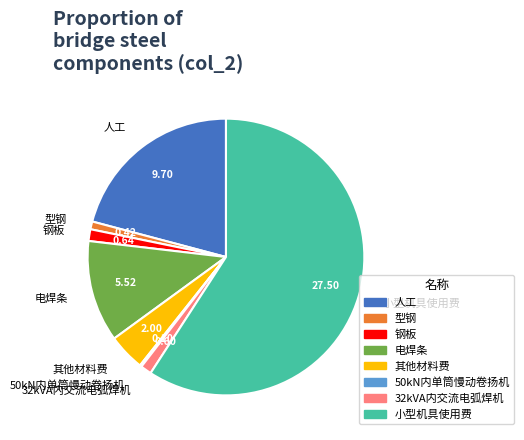

Do 钢板 and 32kVA内交流电弧焊机 together represent more than half of the pie?

No